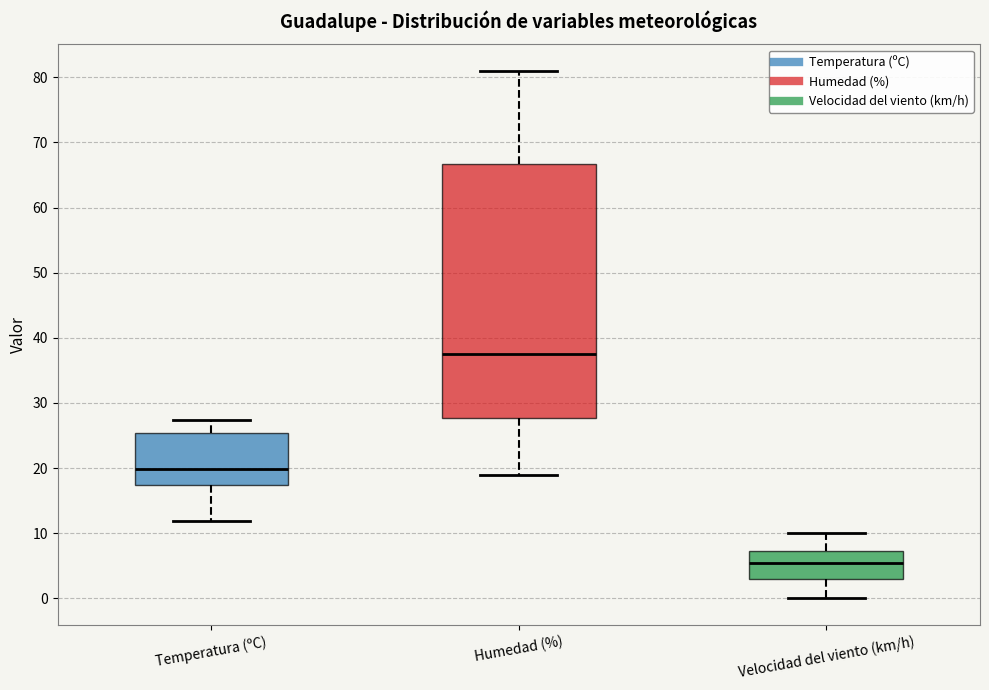

Reading left to right, transcribe this box plot: for each box, give where its median line is, the range the box spans, and where its two whiskers end, as read against the y-axis. The values are not printed on the chart, so give them approximately, as read against the axis.

Temperatura (ºC): median 20, box 17 to 25, whiskers 12 to 27
Humedad (%): median 38, box 28 to 67, whiskers 19 to 81
Velocidad del viento (km/h): median 6, box 3 to 7, whiskers 0 to 10